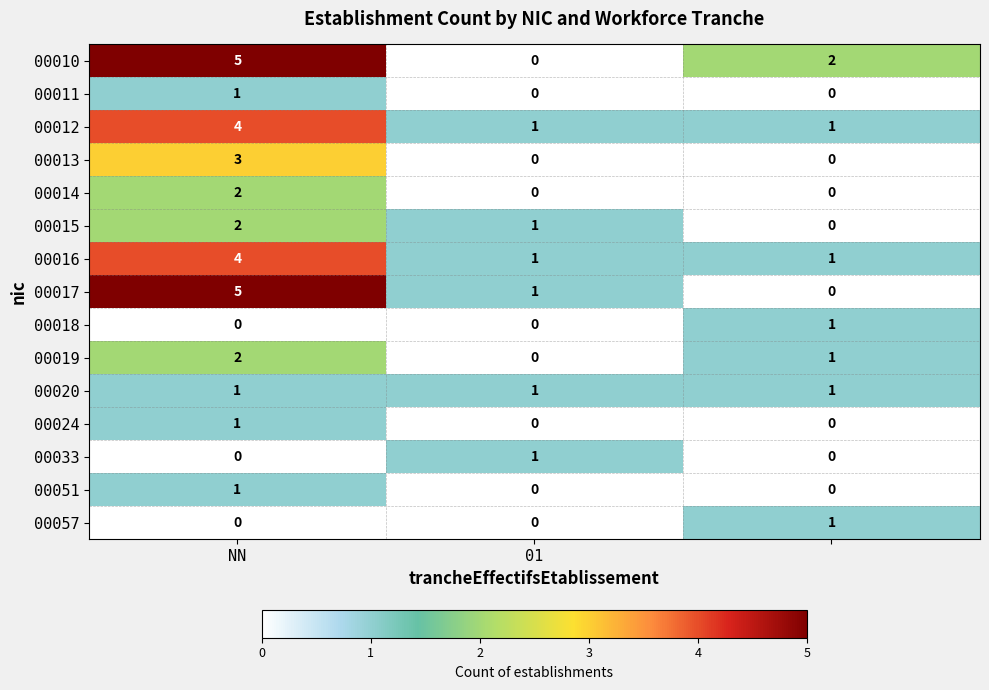

How many positive values does the 00051 series have?

1